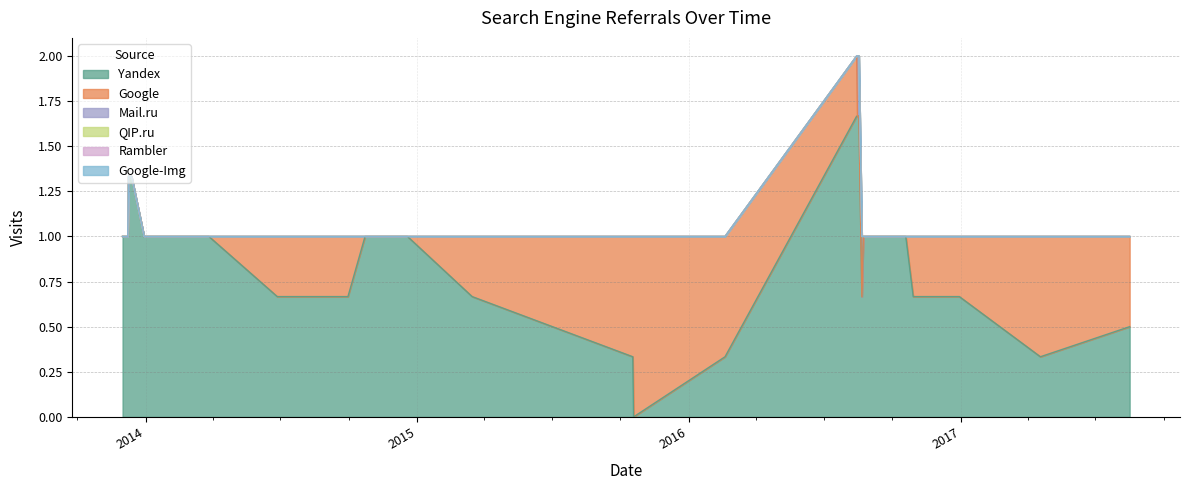

What is the label of the 11th point from the right?

2014-06-27